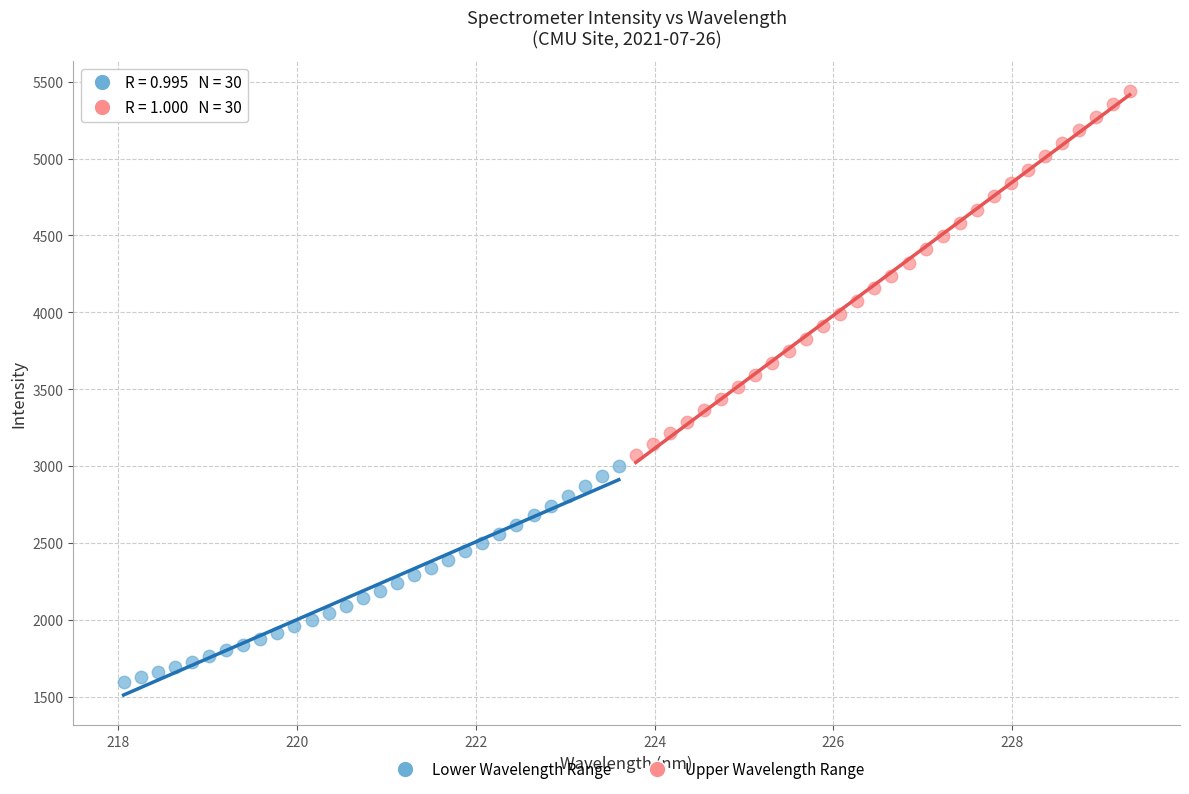

Which series has the widest spread of Y values?

Upper Wavelength Range